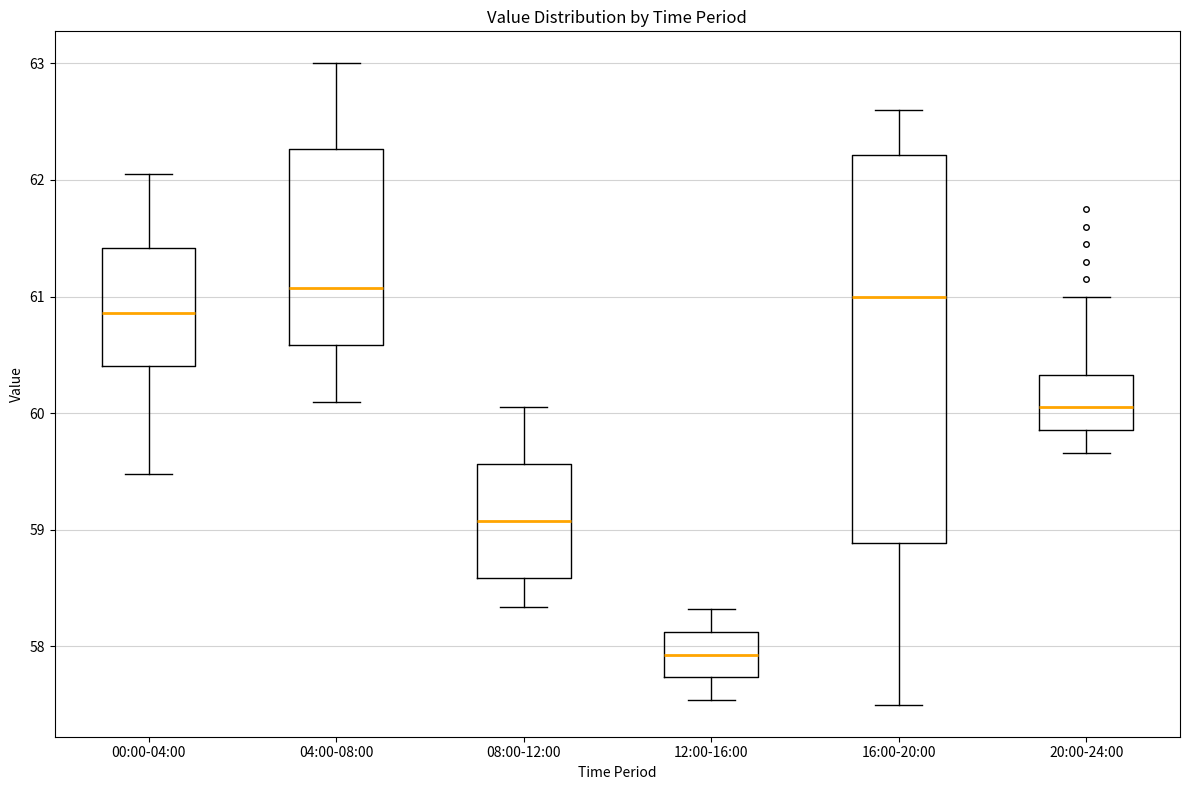

Which box is the tallest, from its lower edge to its upper edge?

16:00-20:00